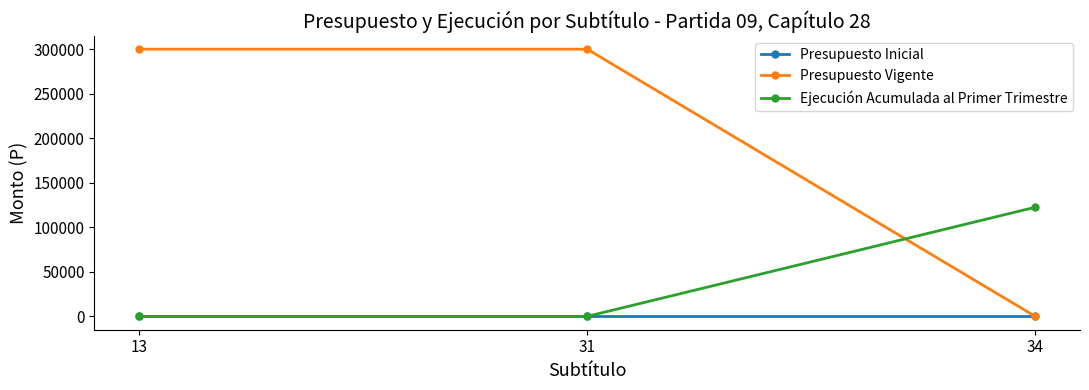

What is the value of the Ejecución Acumulada al Primer Trimestre point at the 3rd from the left?

122529